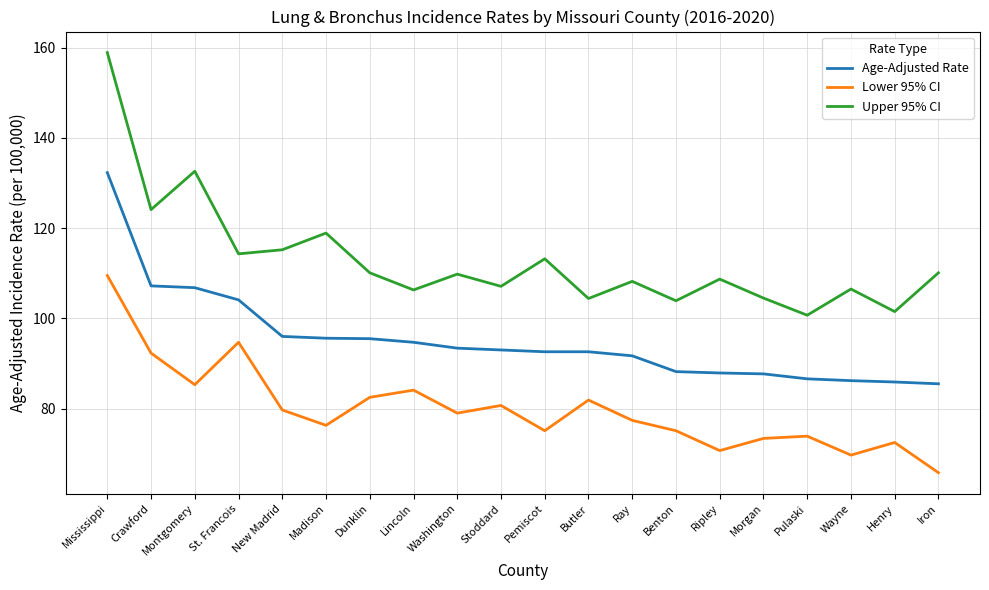

What position from the left is Henry?

19